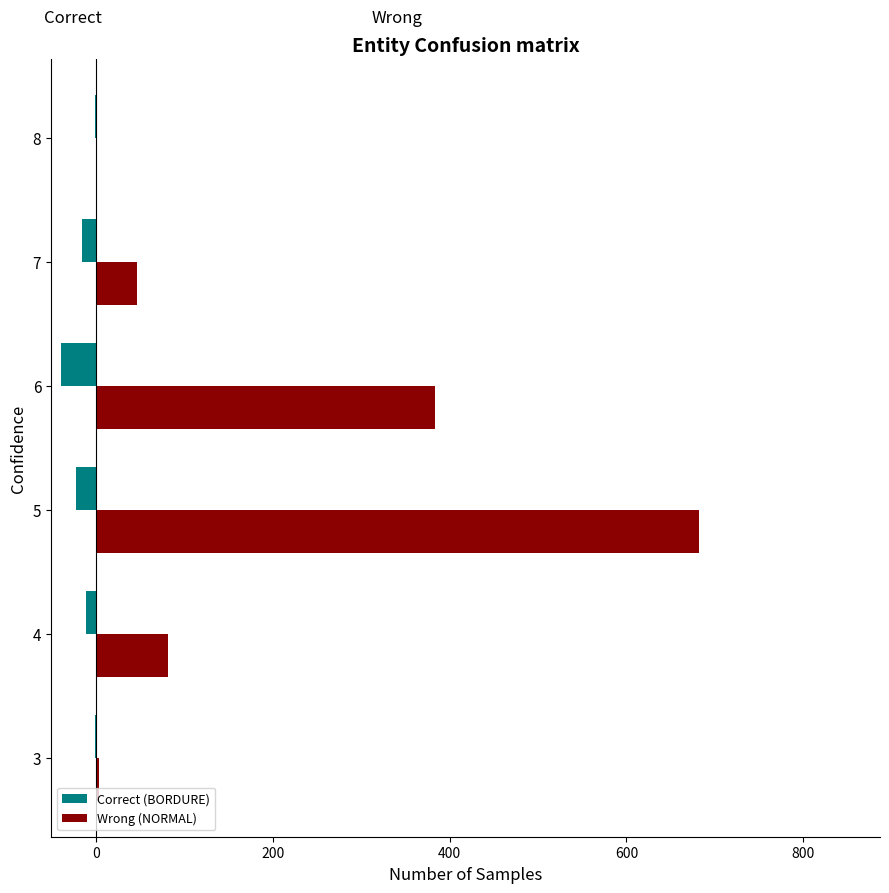

The value of Wrong (NORMAL) at 4 is 53. True or false?

False